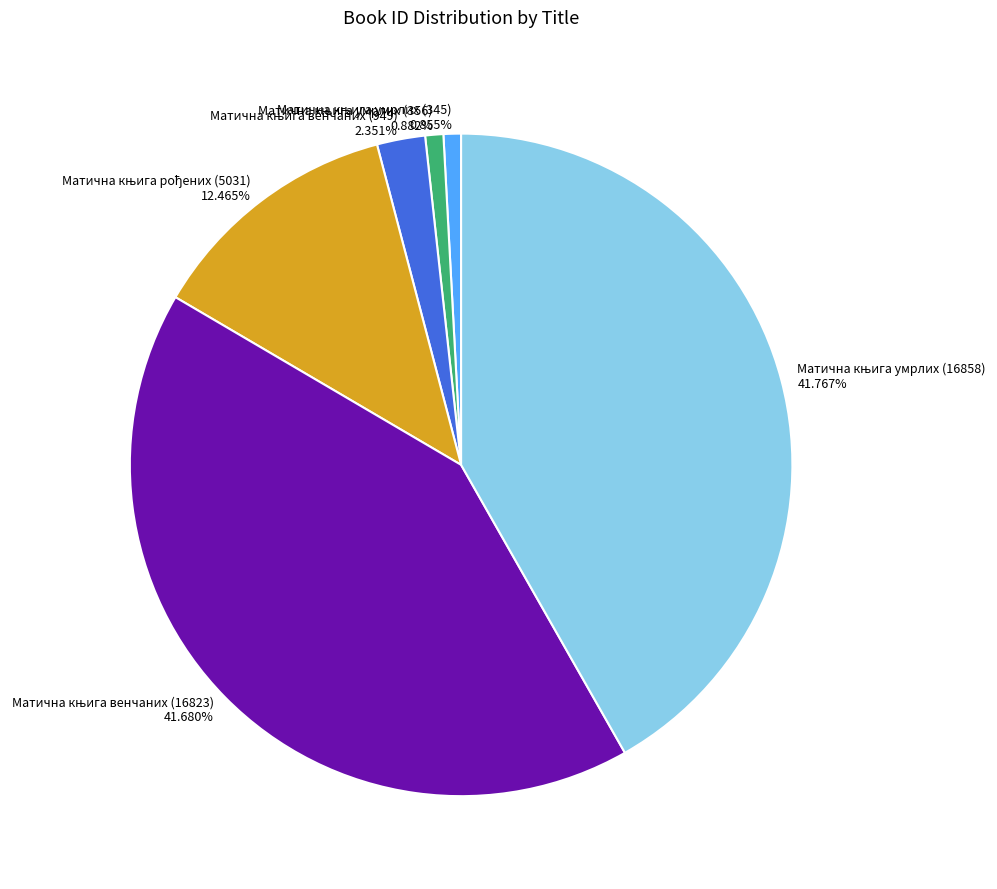

Count the number of slices in the pie.

6